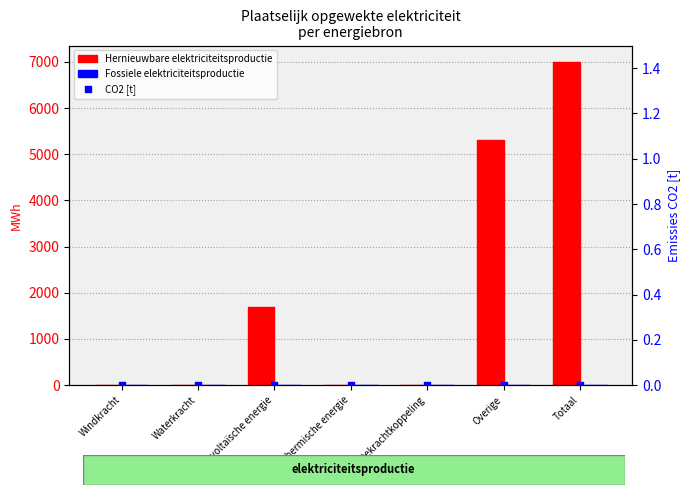

What are all the series names shown in the legend?

Hernieuwbare elektriciteitsproductie, Fossiele elektriciteitsproductie, CO2 [t]